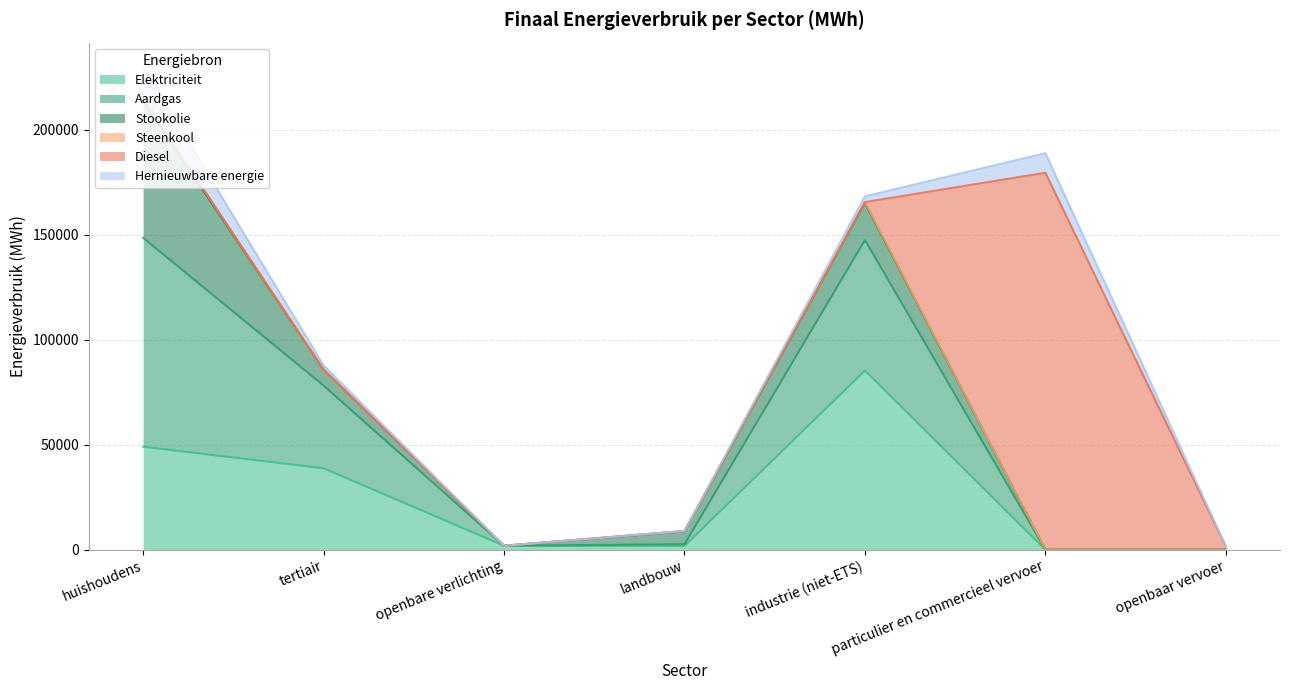

Does the chart have visible grid lines?

Yes